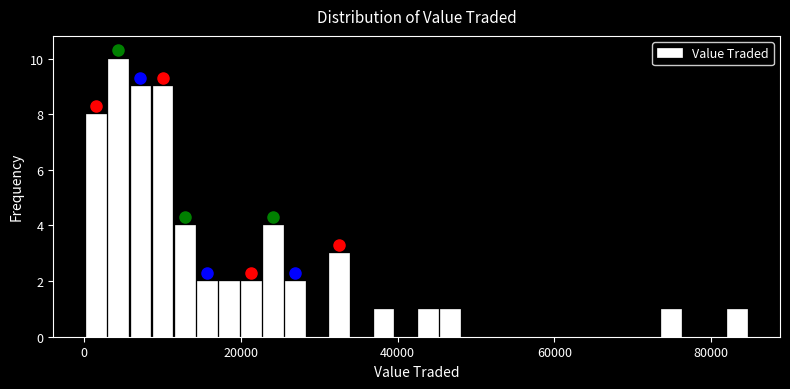

Around what value on the x-axis is the tallest bar? Give the approximate position of its centre, as read against the axis.

4000